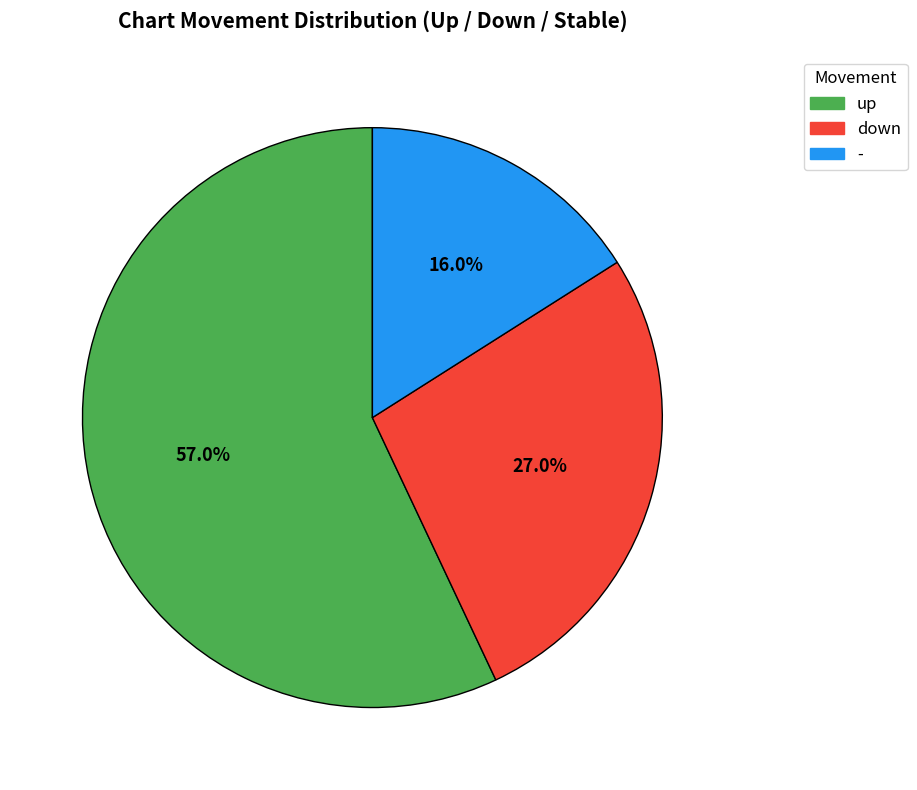

To the nearest percent, what is the combined percentage of down and up?

84%